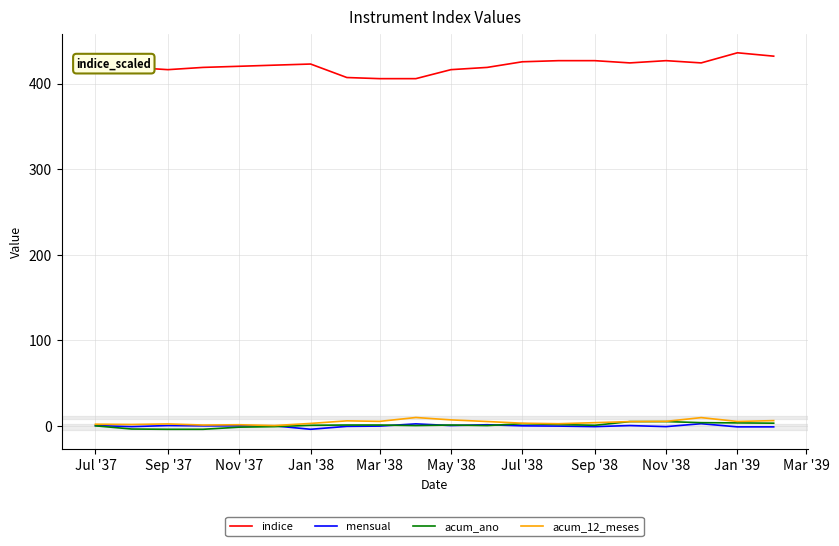

What is the smallest value displayed?

-3.7